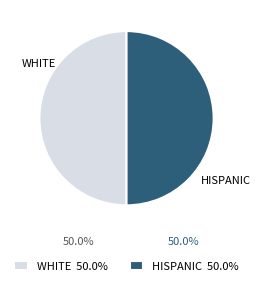

What is the ratio of the value at WHITE to the value at HISPANIC?

1.0